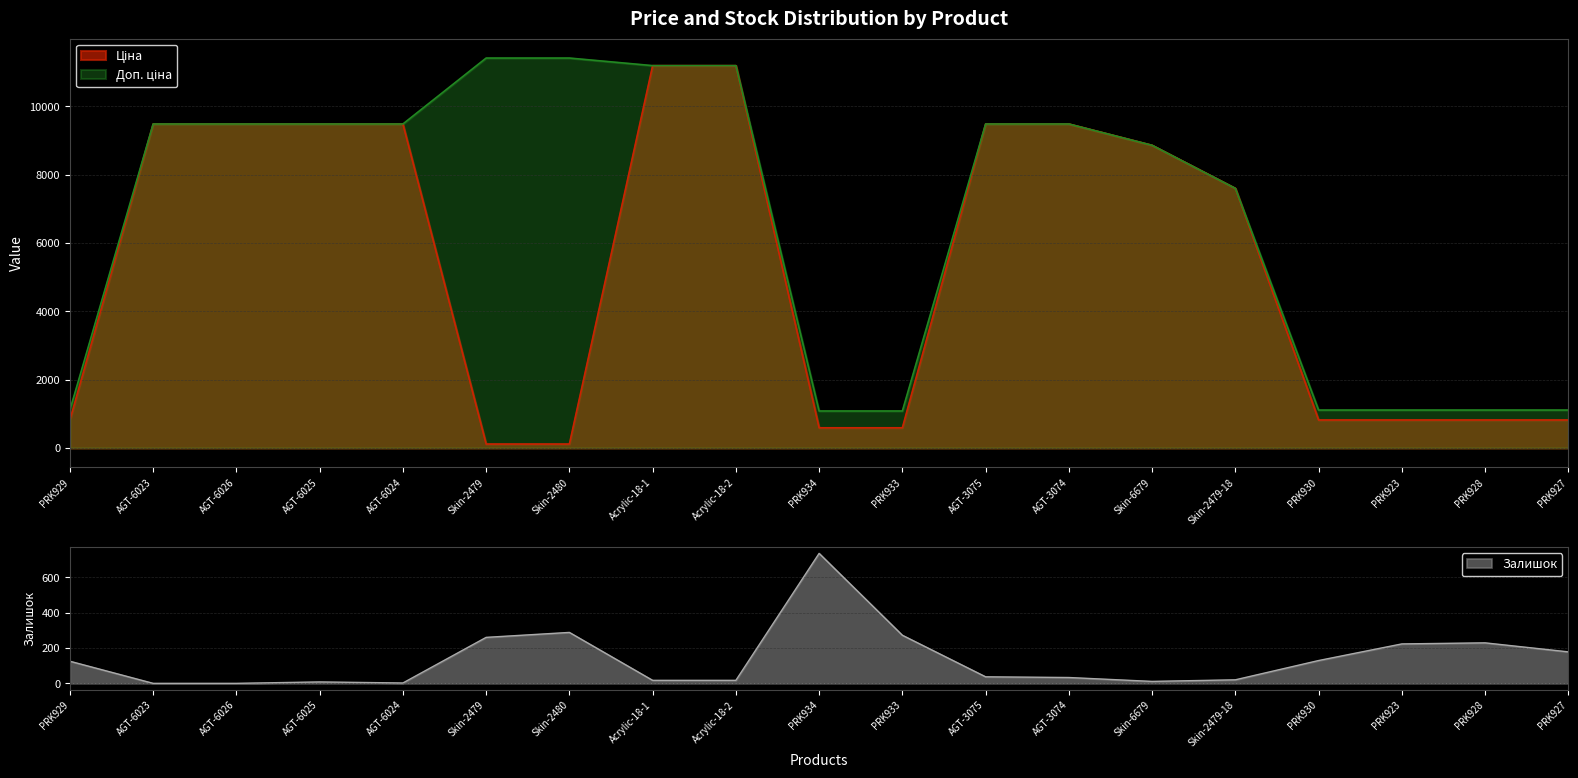

True or false: Доп. ціна and Ціна intersect in this chart.

False